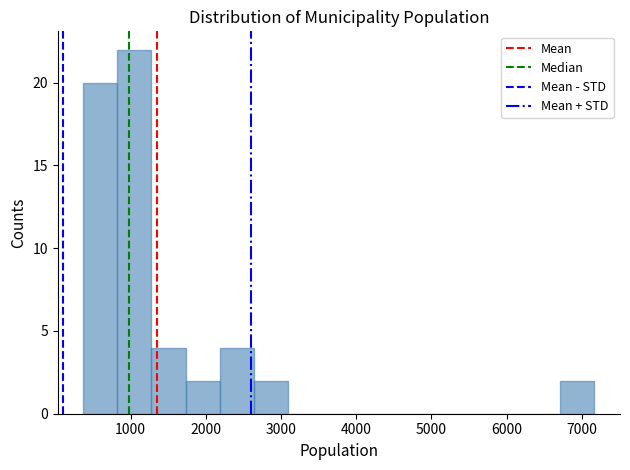

Reading left to right, list every bar in this chart as the range it spans on the x-axis followed by its height. Neither the bar edges nor the heights are printed on the chart, so give them approximately, as read against the axes.

400 to 800: 20
800 to 1300: 22
1300 to 1700: 4
1700 to 2200: 2
2200 to 2600: 4
2600 to 3100: 2
3100 to 3500: 0
3500 to 4000: 0
4000 to 4500: 0
4500 to 4900: 0
4900 to 5400: 0
5400 to 5800: 0
5800 to 6300: 0
6300 to 6700: 0
6700 to 7200: 2